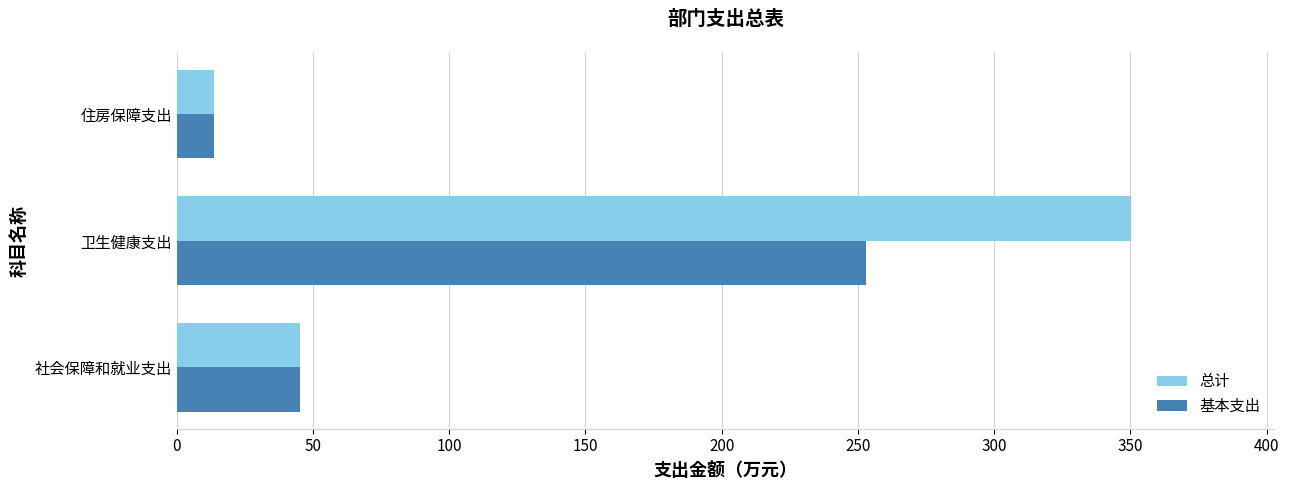

Read the 基本支出 value at 卫生健康支出.

252.8